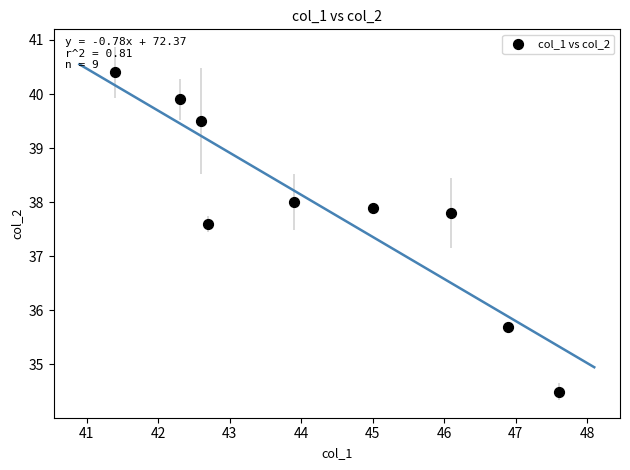

What Y value in the scatter plot is closest to 37?

37.6